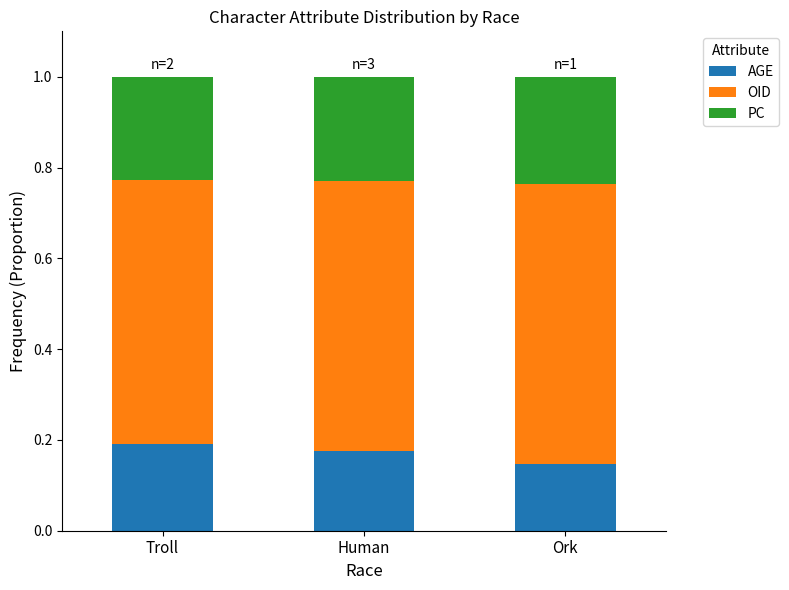

Which category has the lowest value in the AGE series?

Ork